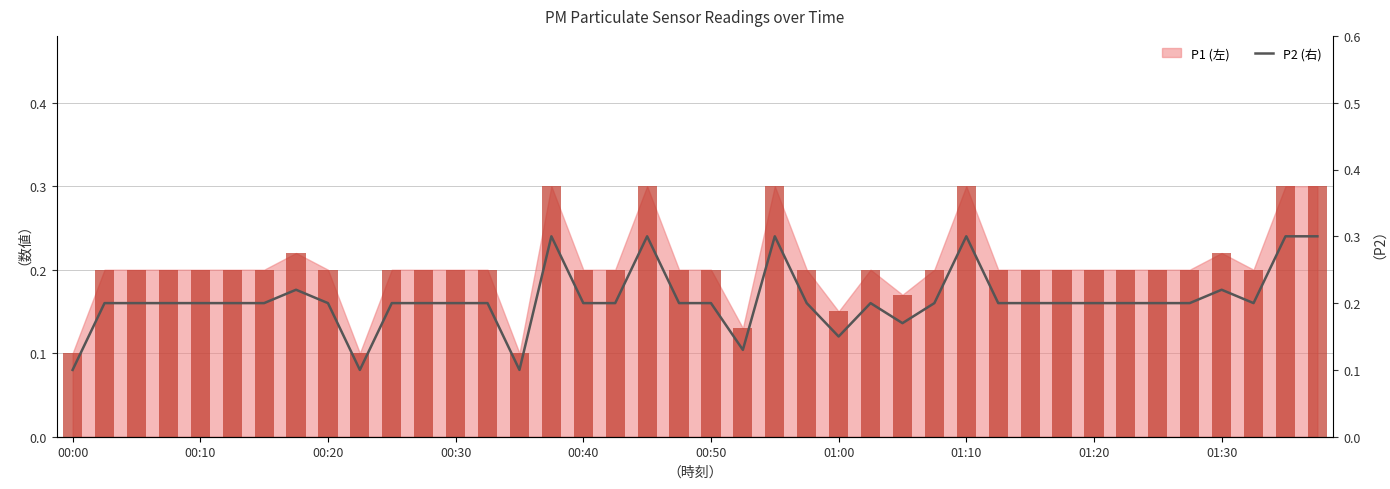

Which category has the lowest value in the P2 series?

00:00